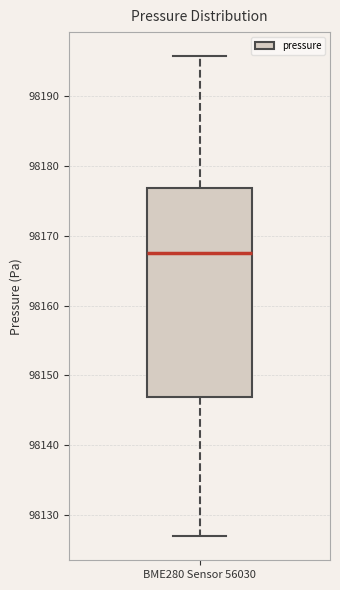

Read this box plot against the y-axis: the position of the median line, the range covered by the box, and the ends of both whiskers. The values are not printed on the chart, so give them approximately, as read against the axis.

median 98168, box 98147 to 98177, whiskers 98127 to 98196